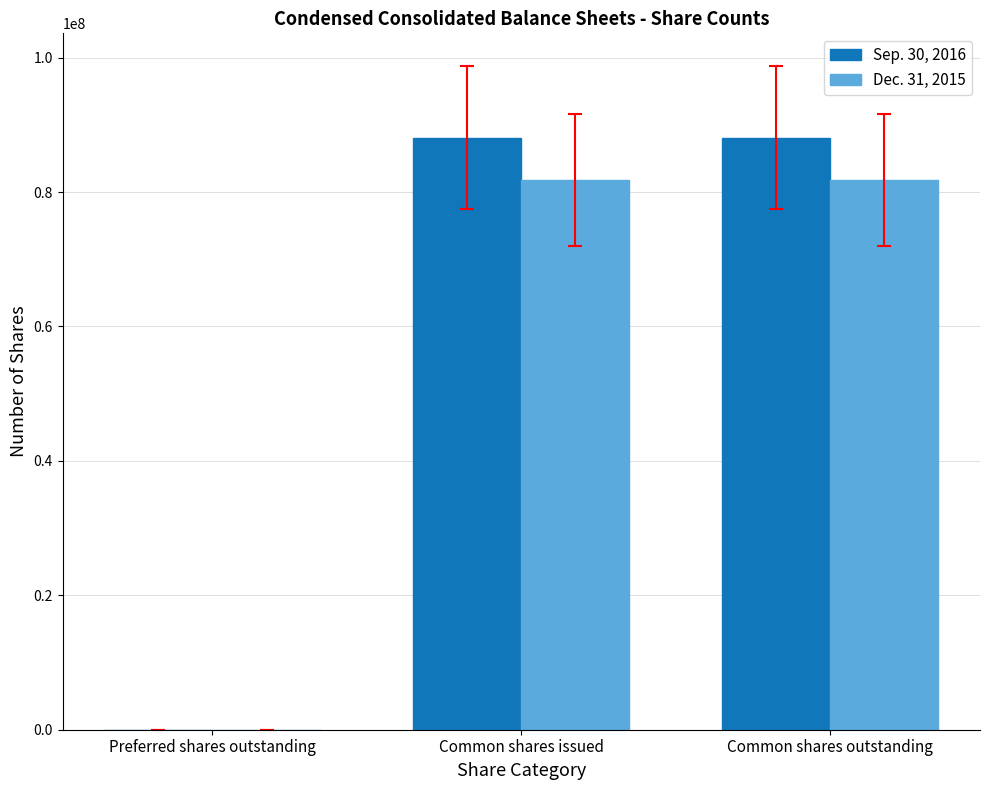

How many values in Dec. 31, 2015 are above zero?

2